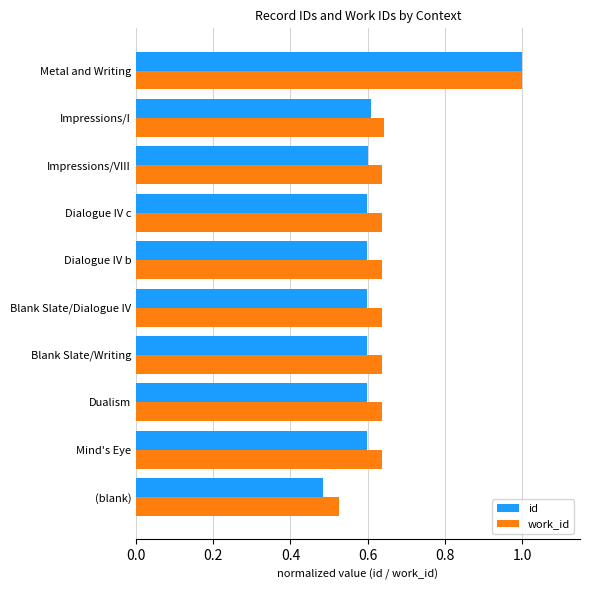

List the series in order of their overall mean, lowest first.

id, work_id